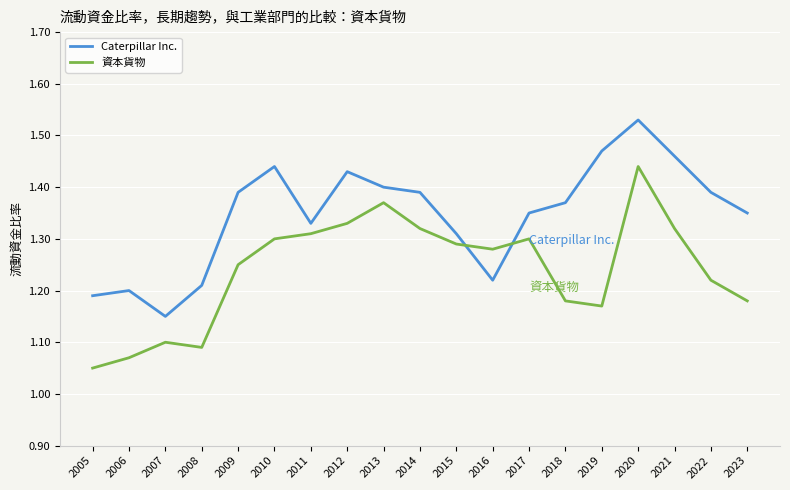

Count the number of categories in the chart.

19